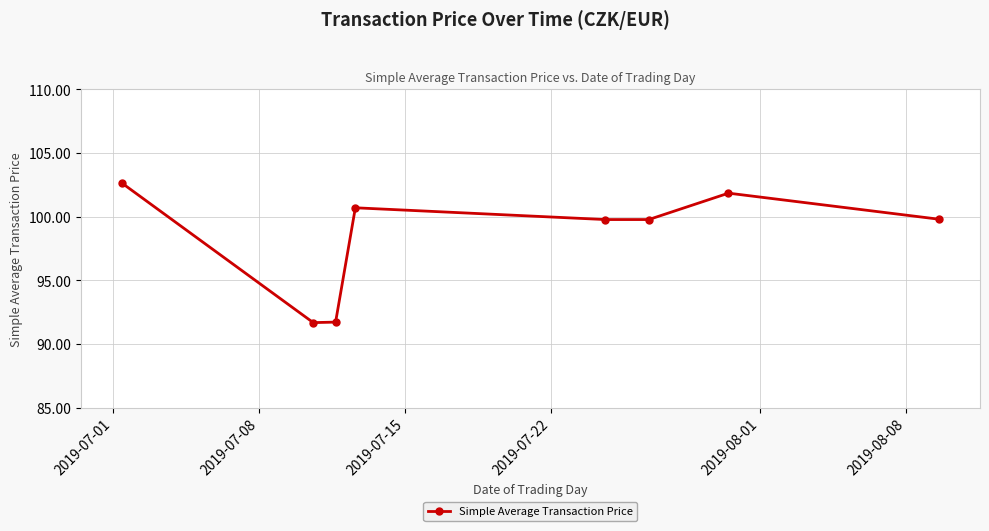

True or false: there are more than 0 points higher than both neighbors.

True